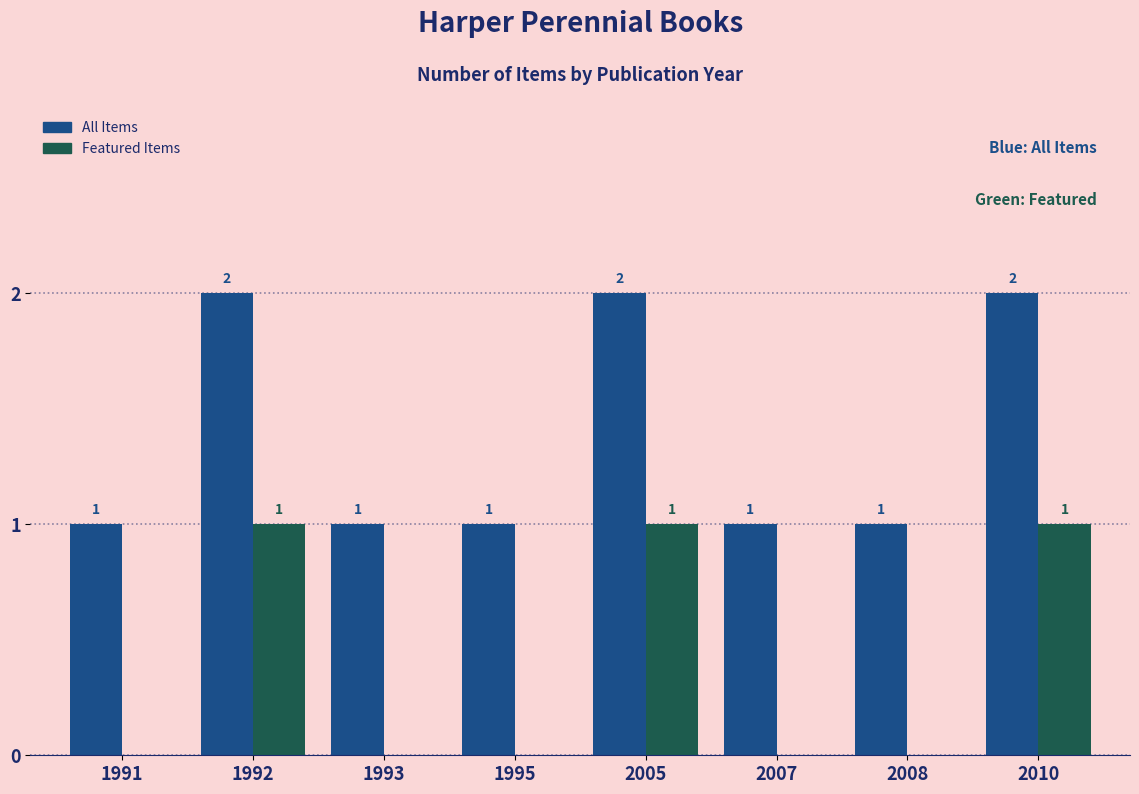

Which series has the largest total across all categories?

All Items